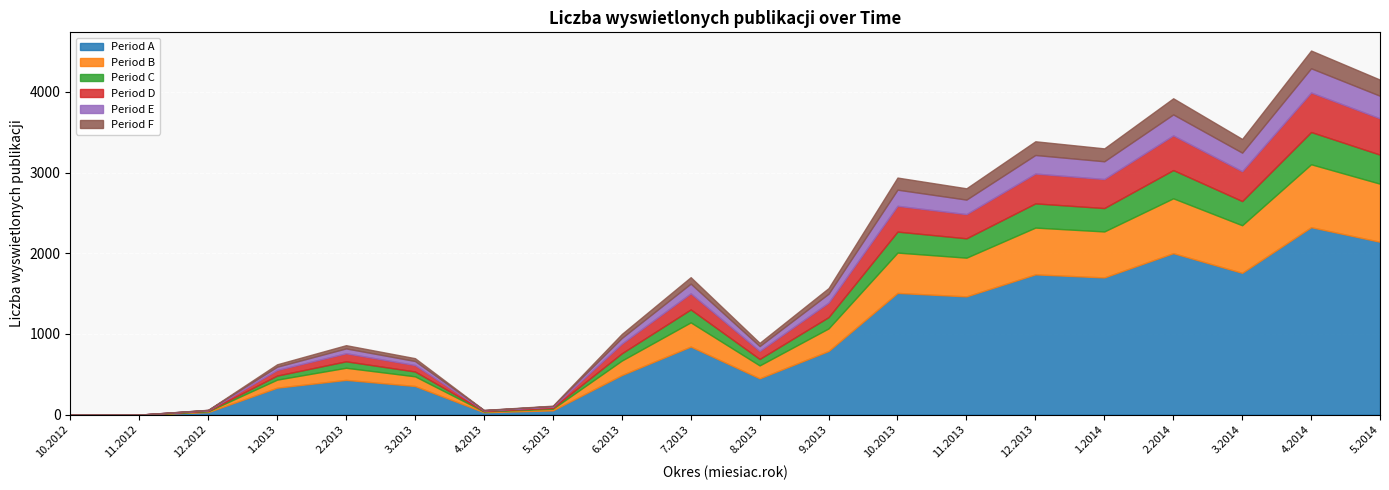

Where does the data first go above 789?

7.2013